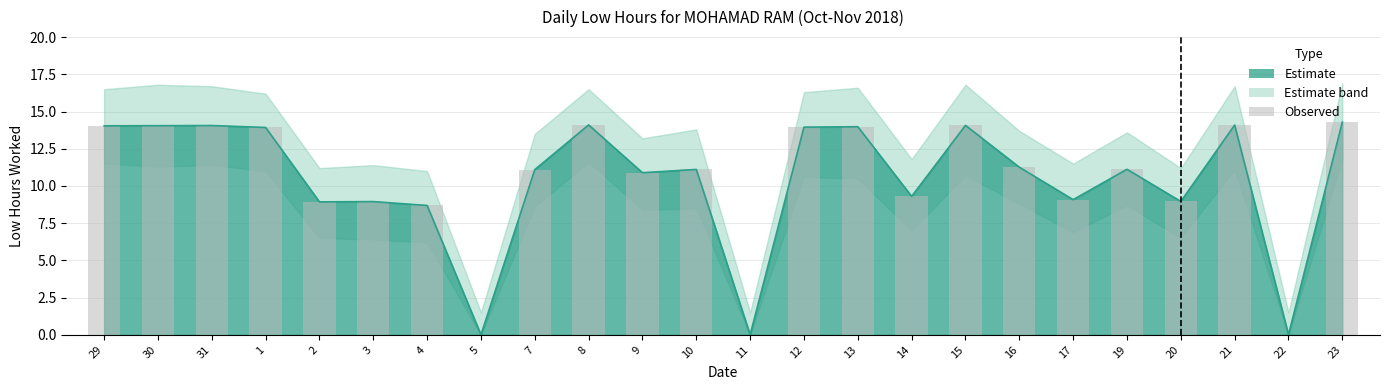

Reading left to right, what are all the values shown in this chart?

29=14.0	30=14.1	31=14.1	1=13.9	2=8.9	3=8.9	4=8.7	5=0.0	7=11.1	8=14.1	9=10.9	10=11.1	11=0.0	12=13.9	13=14.0	14=9.3	15=14.1	16=11.3	17=9.1	19=11.1	20=9.0	21=14.1	22=0.0	23=14.3